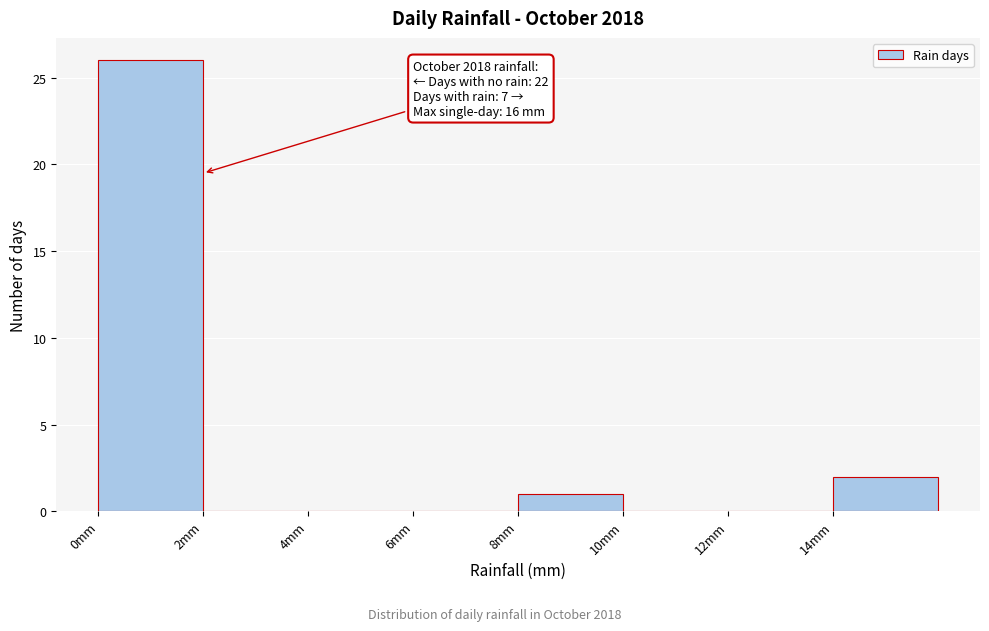

Which range on the x-axis has the tallest bar?

0 to 2